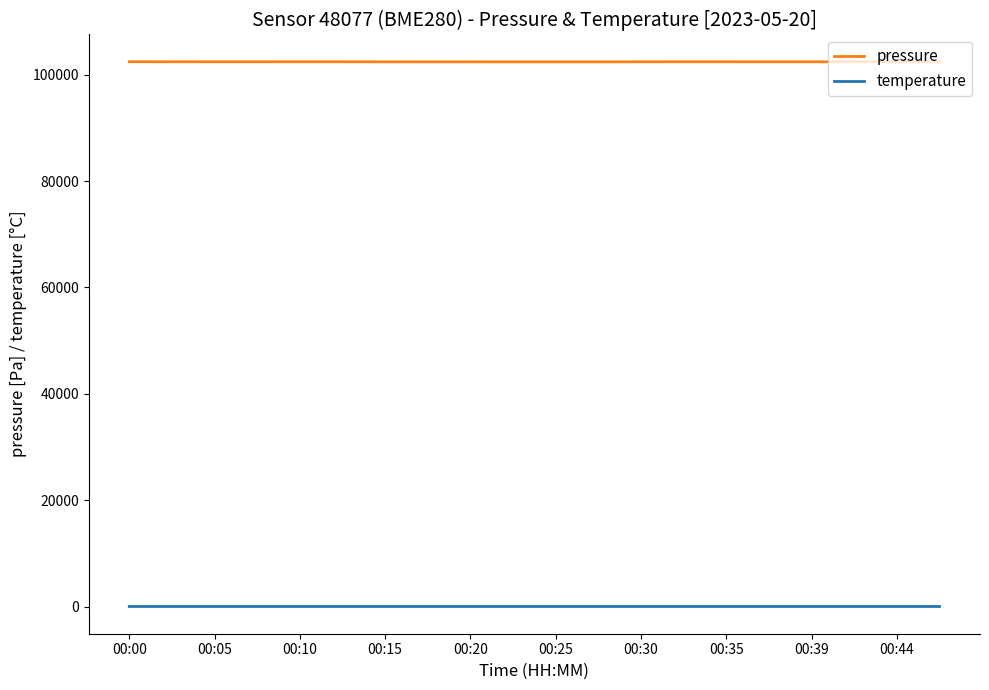

List the series in order of their peak value, lowest first.

temperature, pressure